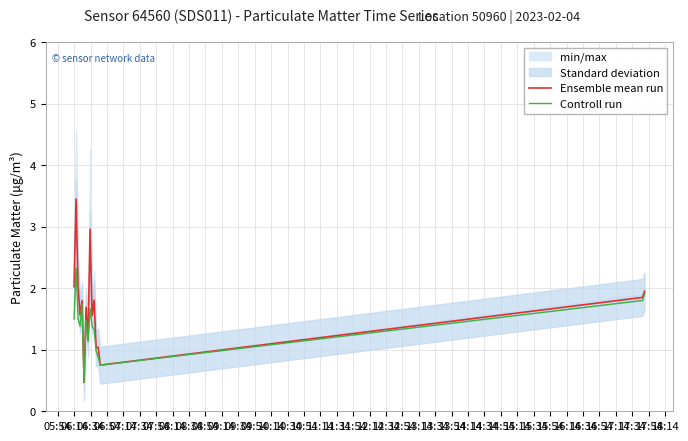

How many values in the Ensemble mean run series exceed 1?

14